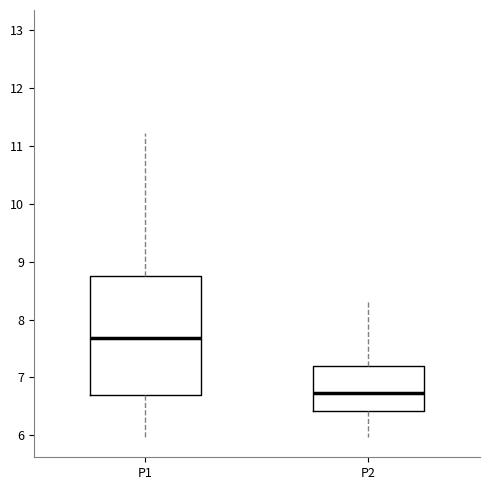

Reading left to right, read every box against the y-axis: the position of its median line, the range the box covers, and the ends of its whiskers. The values are not printed on the chart, so give them approximately, as read against the axis.

P1: median 7.7, box 6.7 to 8.7, whiskers 6.0 to 11.2
P2: median 6.7, box 6.4 to 7.2, whiskers 6.0 to 8.3